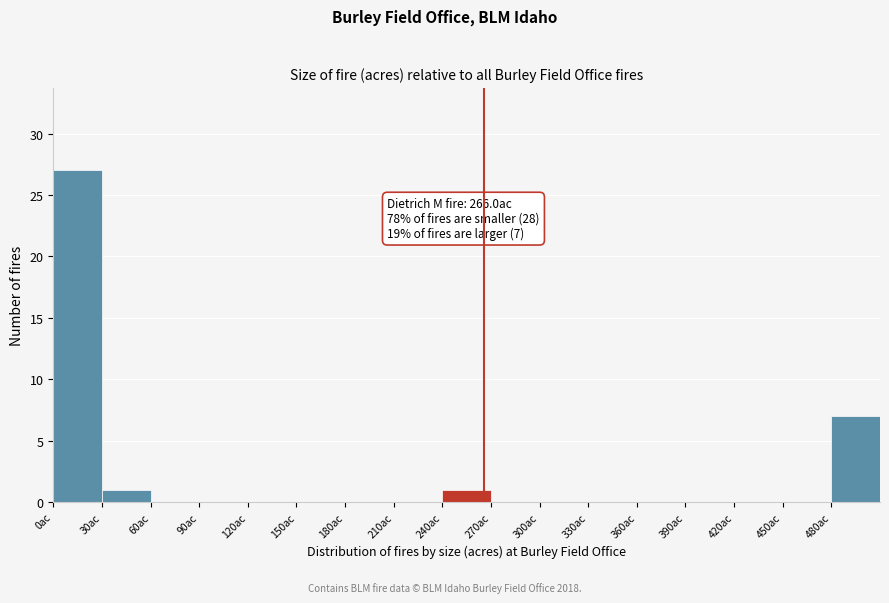

Over which range of the x-axis is the bar tallest?

0 to 30